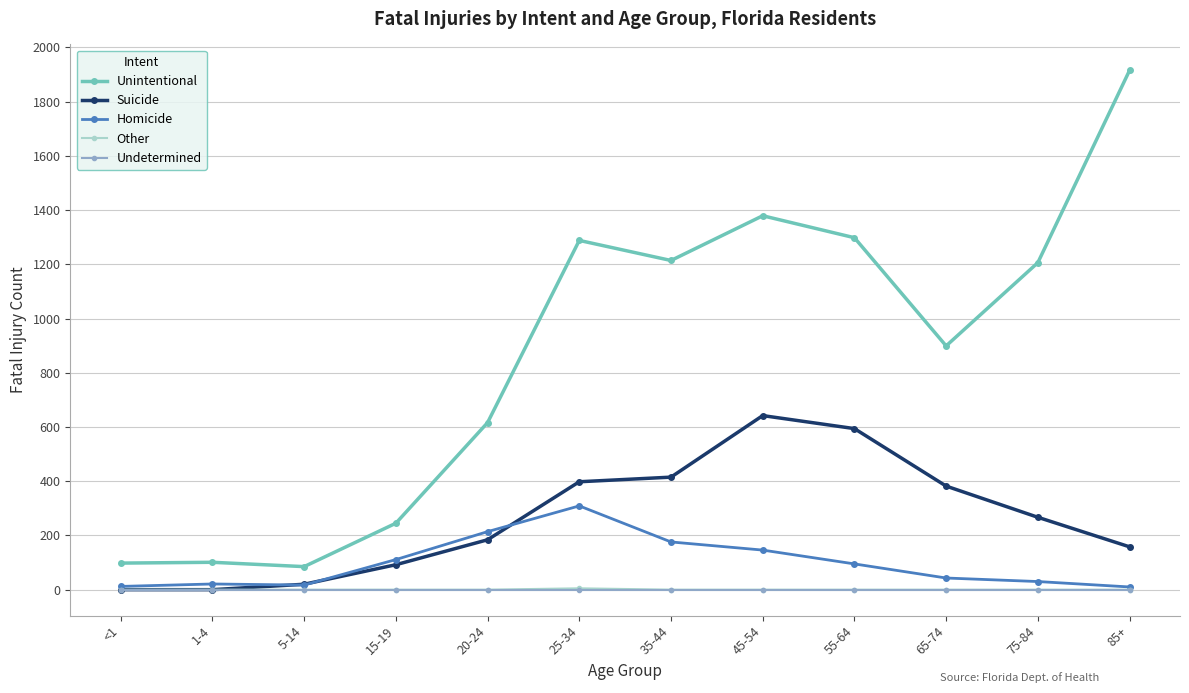

Which series has the largest total across all categories?

Unintentional